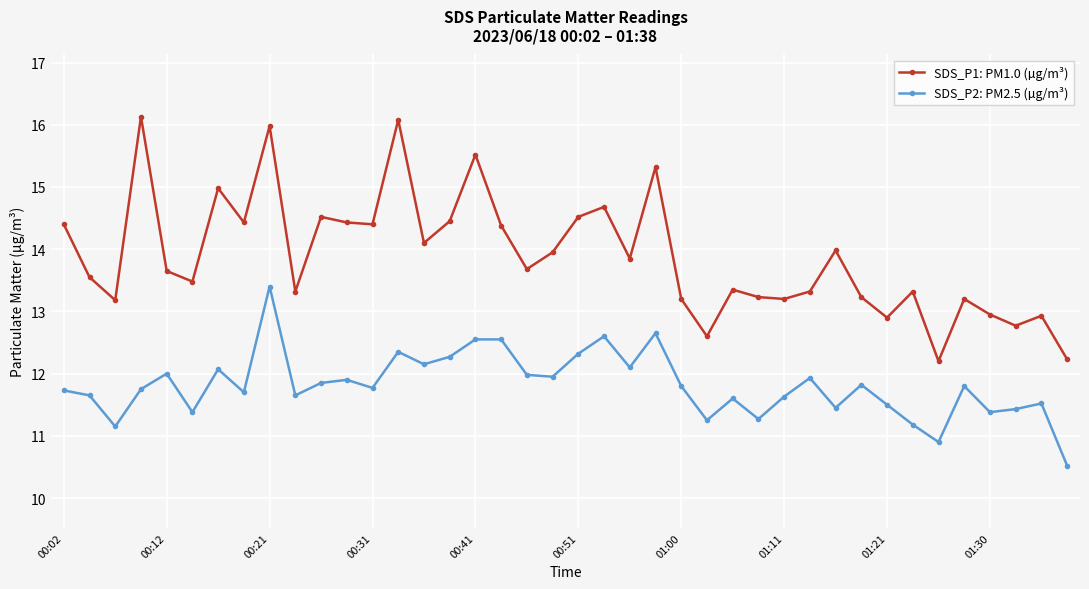

What is the value of the SDS_P1: PM1.0 (µg/m³) point at the 15th from the left?

14.1